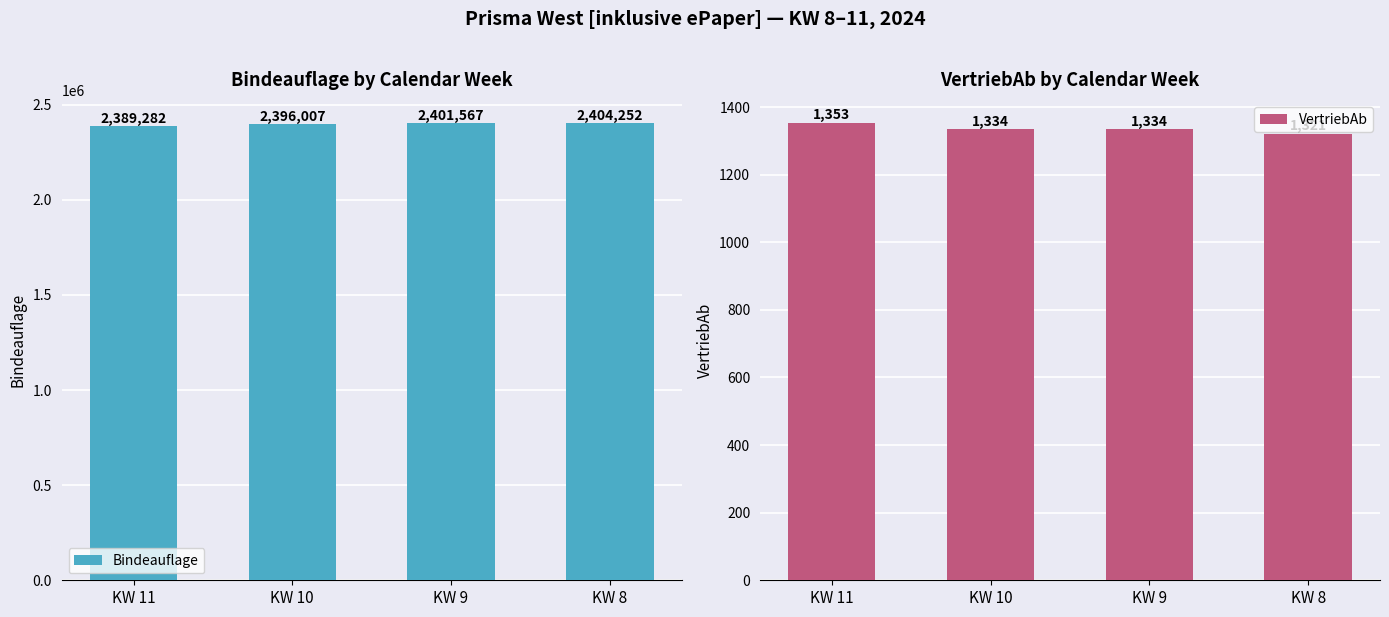

True or false: VertriebAb has a value of 786 at KW 9.

False